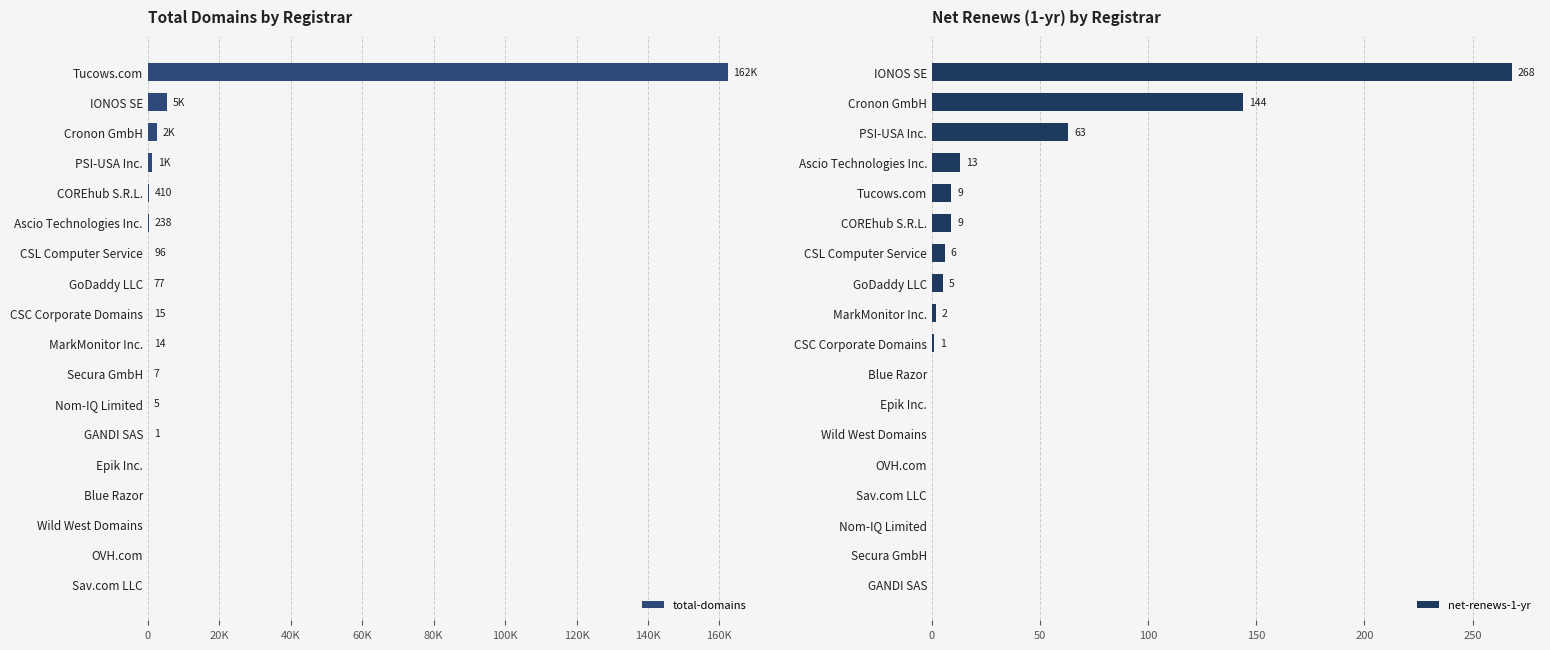

How many data points in net-renews-1-yr are above 2?

8